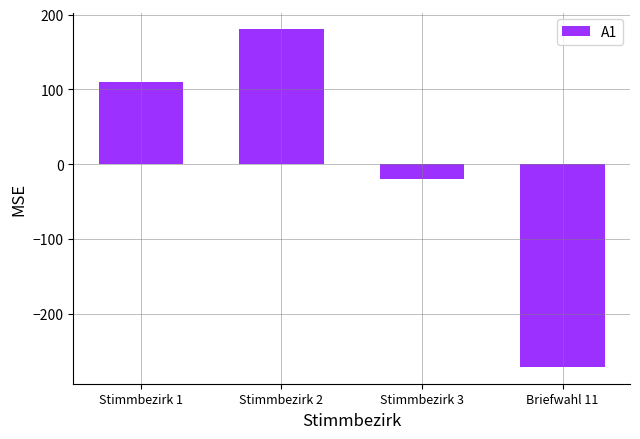

Count the number of categories in the chart.

4